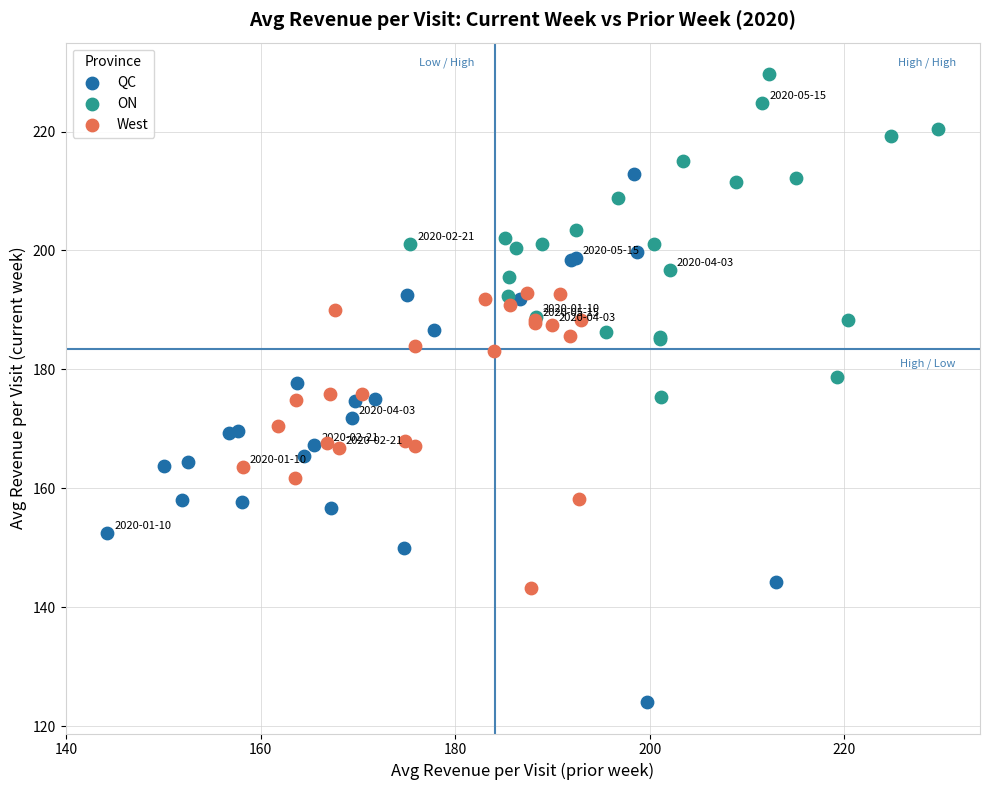

Which series reaches the maximum Y coordinate?

ON